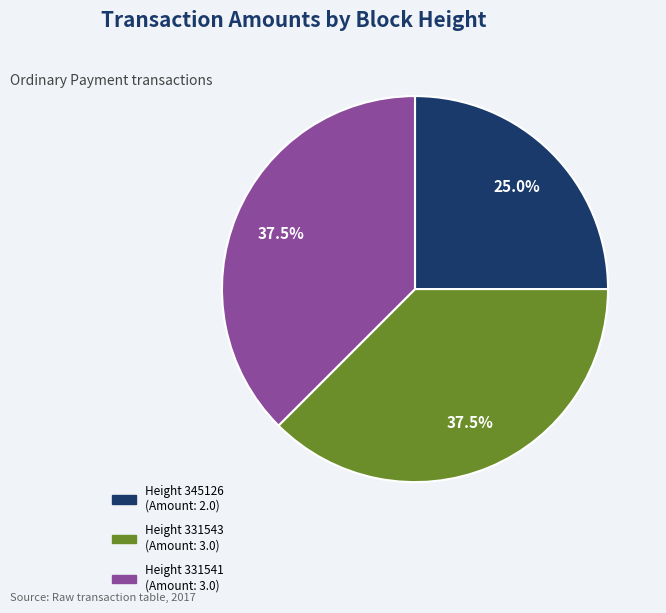

Count the number of slices in the pie.

3